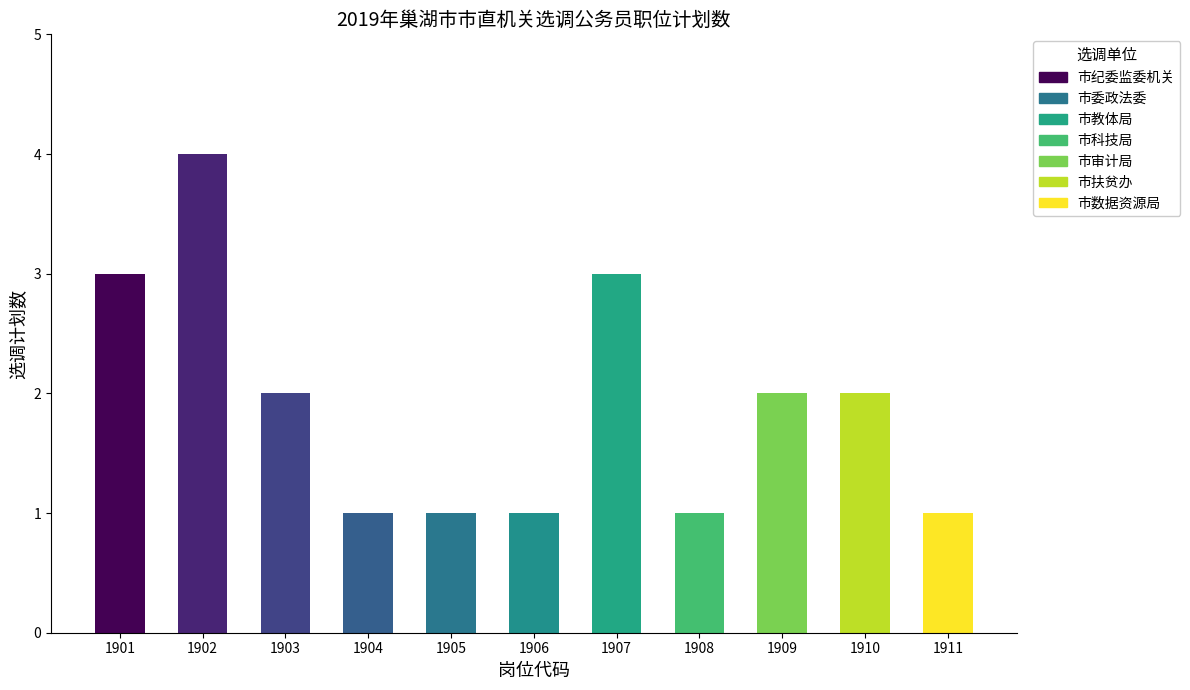

Reading right to left, list all the values displayed in this chart.

1	2	2	1	3	1	1	1	2	4	3